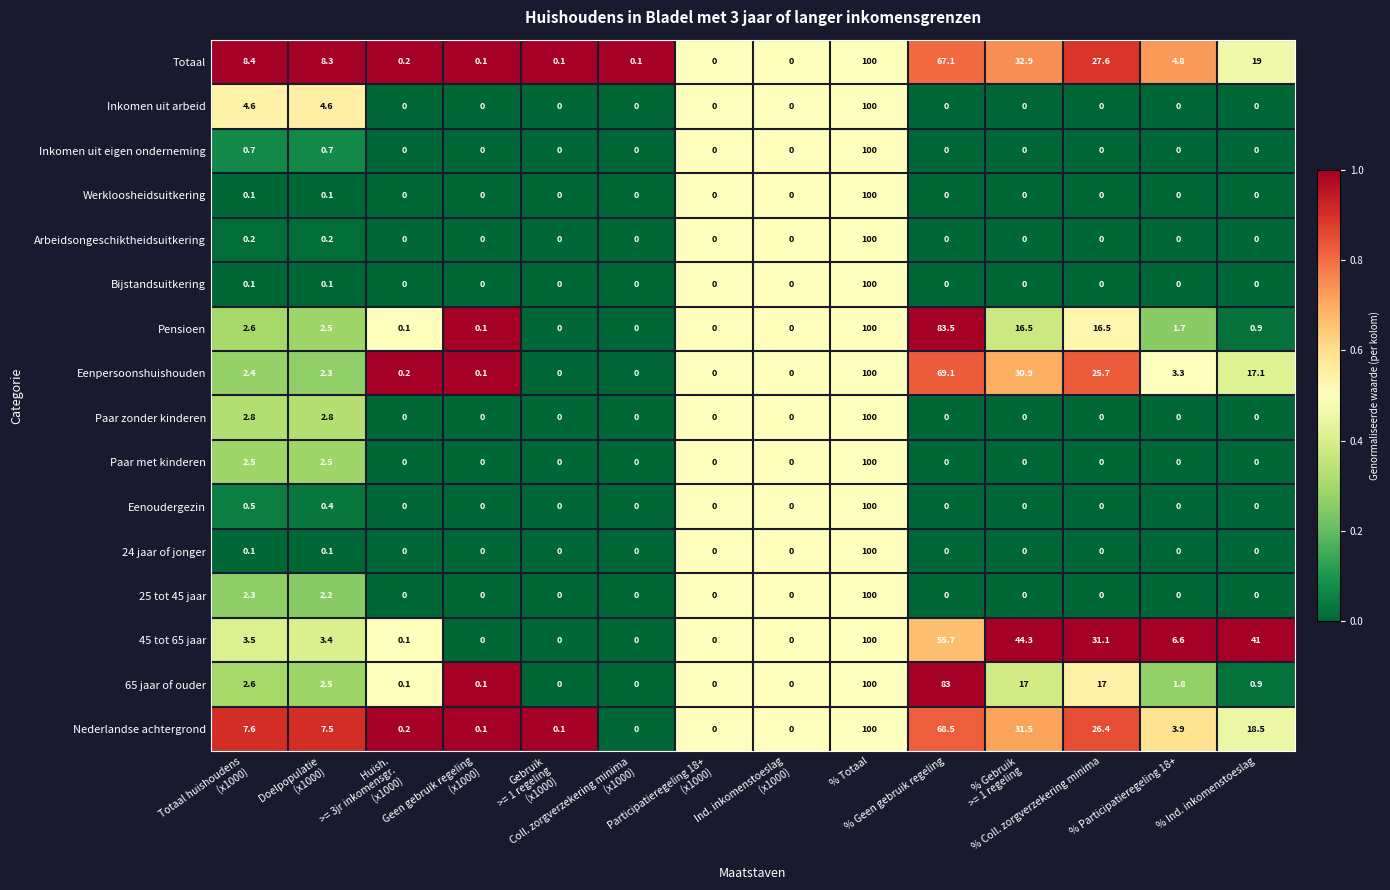

Which series has the largest total across all categories?

45 tot 65 jaar